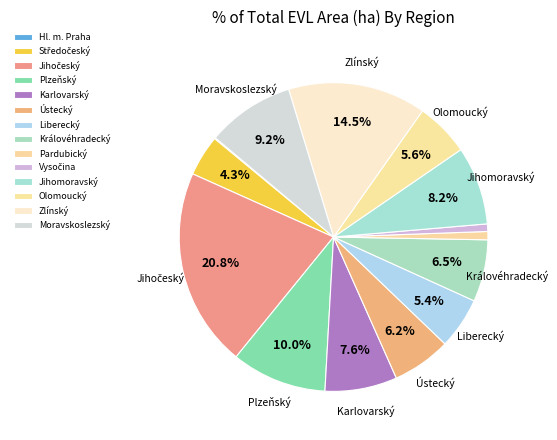

What is the ratio of the value at Středočeský to the value at Jihočeský?

0.2